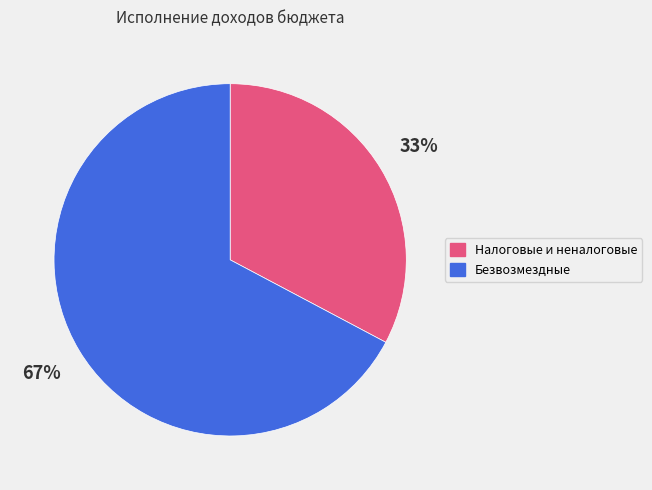

To the nearest percent, what is the average slice percentage?

50%